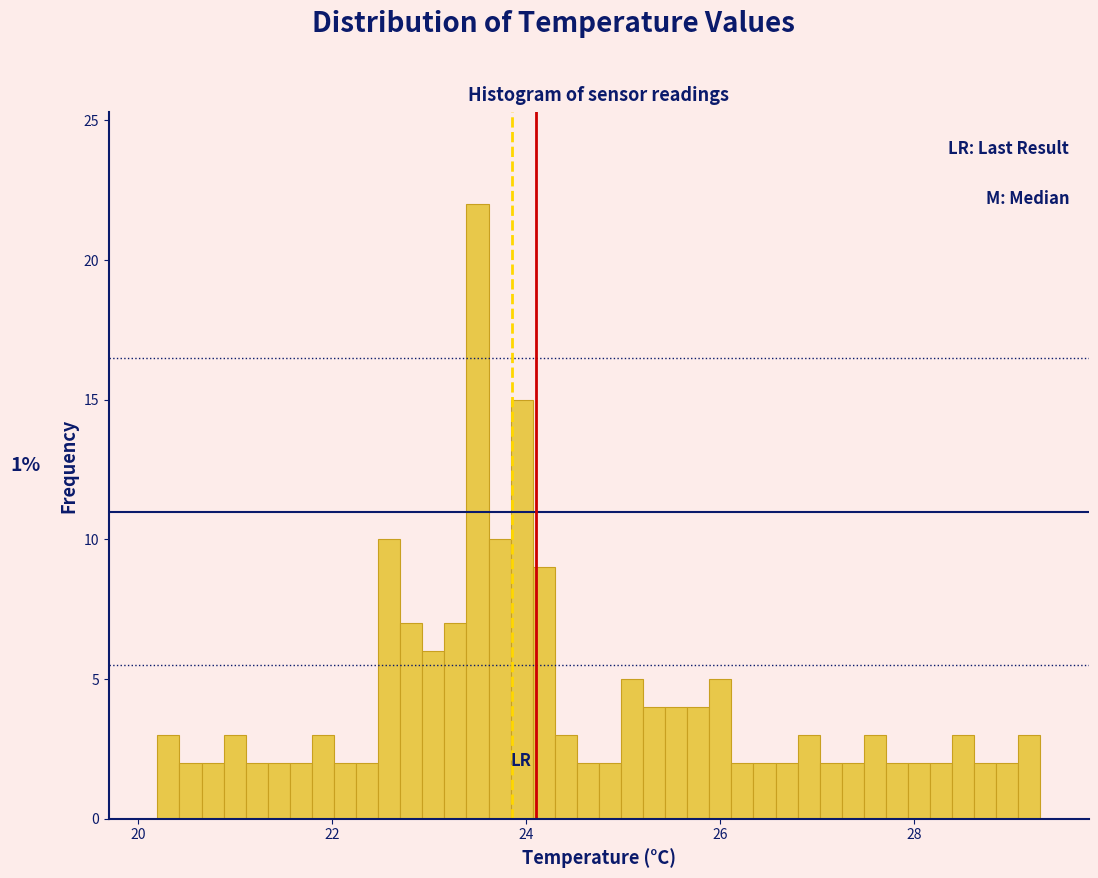

Around what value on the x-axis is the tallest bar? Give the approximate position of its centre, as read against the axis.

23.4